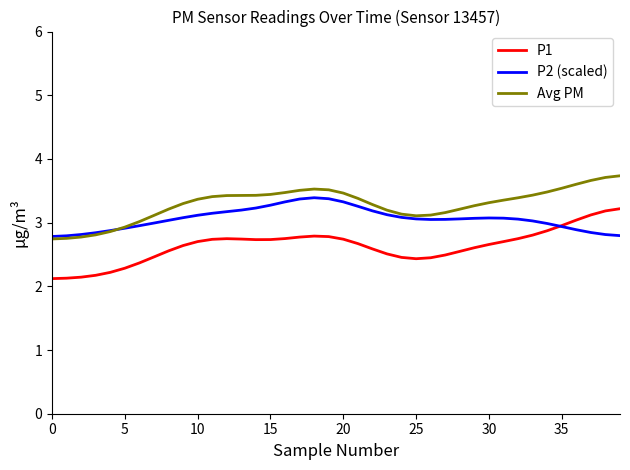

What is the maximum value for P2 (scaled)?

3.4